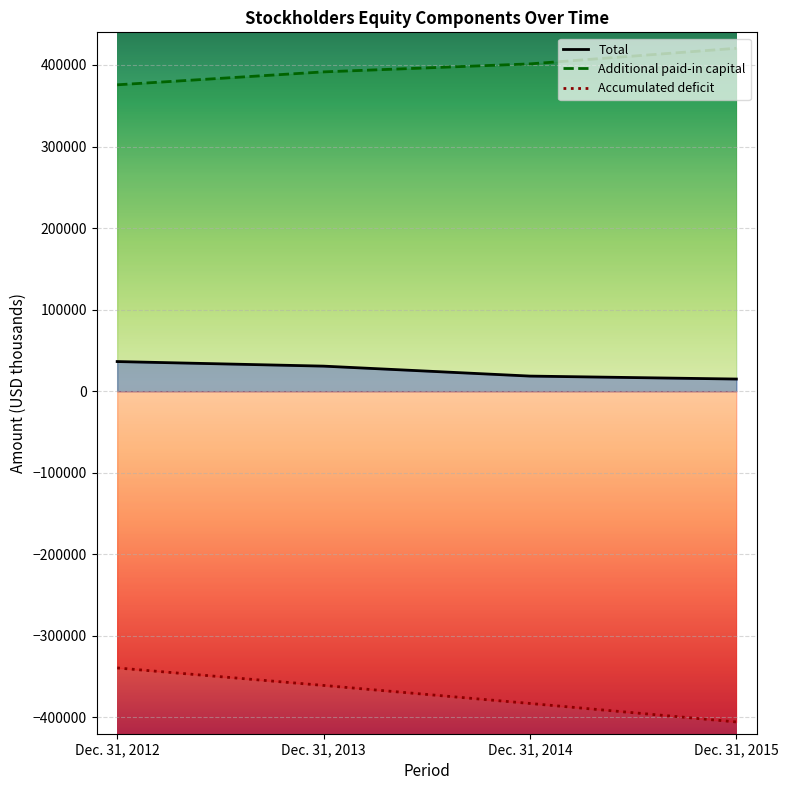

At how many categories does at least one series exceed 209249?

4